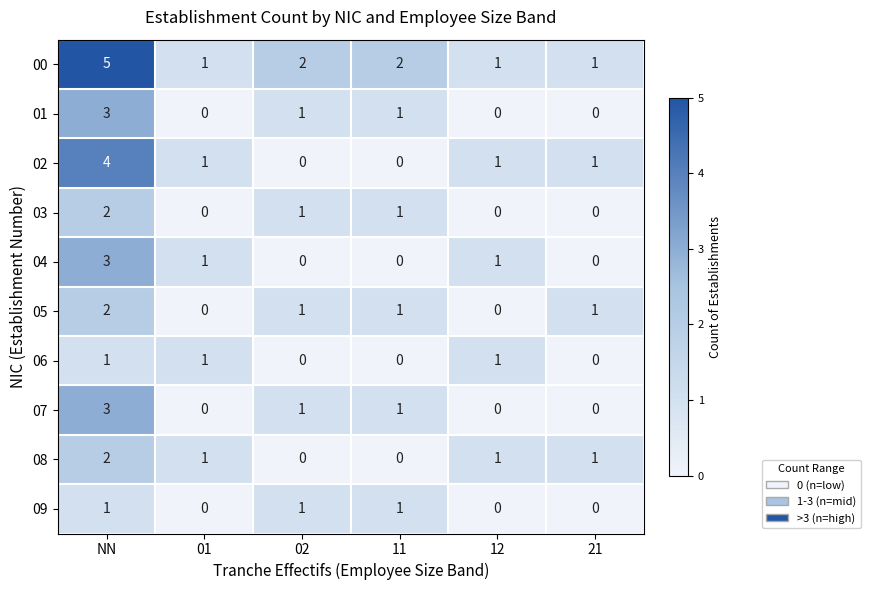

What is the difference between the maximum and minimum values in the 01 series?

3